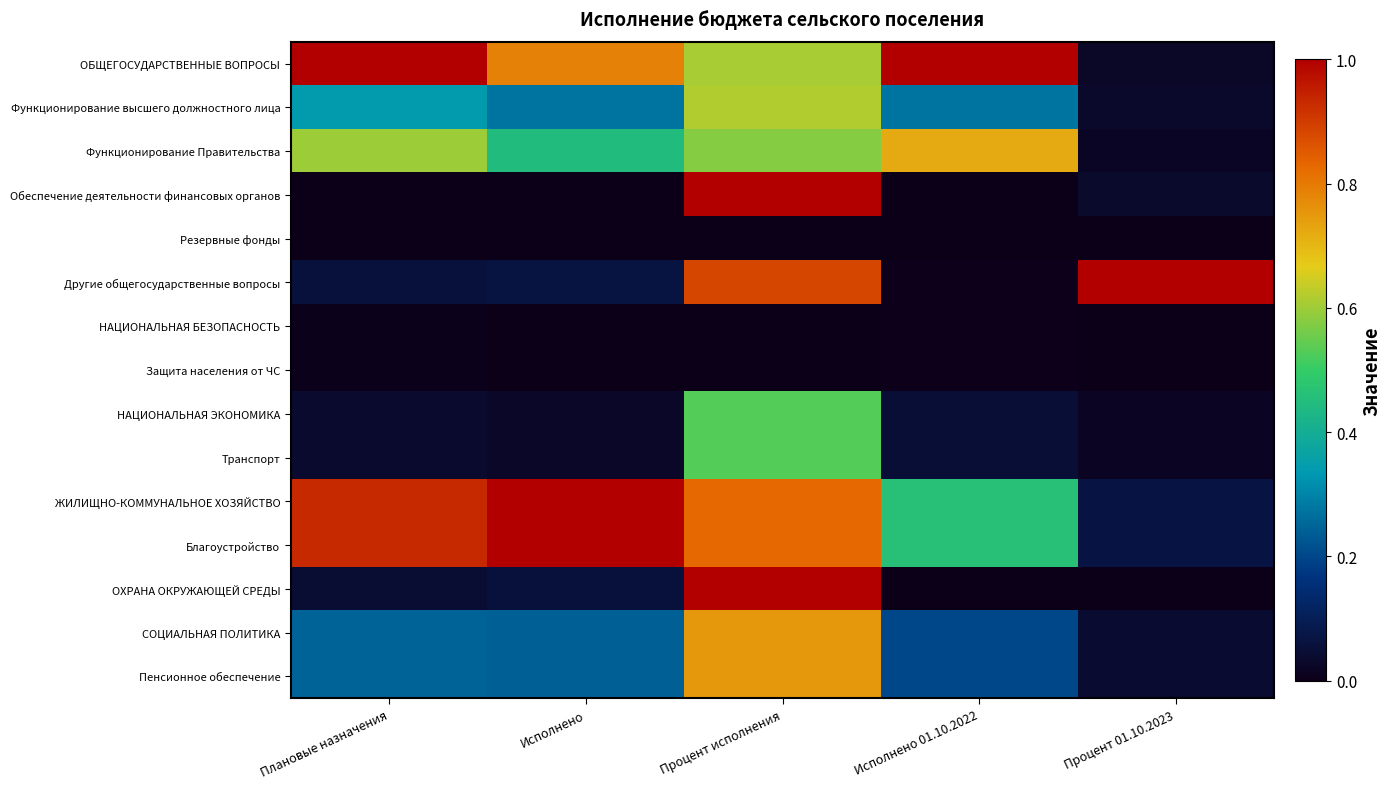

Reading right to left, what are all the values shown in this chart?

ОБЩЕГОСУДАРСТВЕННЫЕ ВОПРОСЫ: Процент 01.10.2023=0.0	Исполнено 01.10.2022=1.0	Процент исполнения=0.6	Исполнено=0.8	Плановые назначения=1.0
Функционирование высшего должностного лица: Процент 01.10.2023=0.0	Исполнено 01.10.2022=0.3	Процент исполнения=0.6	Исполнено=0.3	Плановые назначения=0.3
Функционирование Правительства: Процент 01.10.2023=0.0	Исполнено 01.10.2022=0.7	Процент исполнения=0.6	Исполнено=0.4	Плановые назначения=0.6
Обеспечение деятельности финансовых органов: Процент 01.10.2023=0.0	Исполнено 01.10.2022=0.0	Процент исполнения=1.0	Исполнено=0.0	Плановые назначения=0.0
Резервные фонды: Процент 01.10.2023=0.0	Исполнено 01.10.2022=0.0	Процент исполнения=0.0	Исполнено=0.0	Плановые назначения=0.0
Другие общегосударственные вопросы: Процент 01.10.2023=1.0	Исполнено 01.10.2022=0.0	Процент исполнения=0.9	Исполнено=0.1	Плановые назначения=0.1
НАЦИОНАЛЬНАЯ БЕЗОПАСНОСТЬ: Процент 01.10.2023=0.0	Исполнено 01.10.2022=0.0	Процент исполнения=0.0	Исполнено=0.0	Плановые назначения=0.0
Защита населения от ЧС: Процент 01.10.2023=0.0	Исполнено 01.10.2022=0.0	Процент исполнения=0.0	Исполнено=0.0	Плановые назначения=0.0
НАЦИОНАЛЬНАЯ ЭКОНОМИКА: Процент 01.10.2023=0.0	Исполнено 01.10.2022=0.0	Процент исполнения=0.5	Исполнено=0.0	Плановые назначения=0.0
Транспорт: Процент 01.10.2023=0.0	Исполнено 01.10.2022=0.0	Процент исполнения=0.5	Исполнено=0.0	Плановые назначения=0.0
ЖИЛИЩНО-КОММУНАЛЬНОЕ ХОЗЯЙСТВО: Процент 01.10.2023=0.1	Исполнено 01.10.2022=0.5	Процент исполнения=0.8	Исполнено=1.0	Плановые назначения=0.9
Благоустройство: Процент 01.10.2023=0.1	Исполнено 01.10.2022=0.5	Процент исполнения=0.8	Исполнено=1.0	Плановые назначения=0.9
ОХРАНА ОКРУЖАЮЩЕЙ СРЕДЫ: Процент 01.10.2023=0.0	Исполнено 01.10.2022=0.0	Процент исполнения=1.0	Исполнено=0.1	Плановые назначения=0.0
СОЦИАЛЬНАЯ ПОЛИТИКА: Процент 01.10.2023=0.0	Исполнено 01.10.2022=0.2	Процент исполнения=0.8	Исполнено=0.2	Плановые назначения=0.2
Пенсионное обеспечение: Процент 01.10.2023=0.0	Исполнено 01.10.2022=0.2	Процент исполнения=0.8	Исполнено=0.2	Плановые назначения=0.2